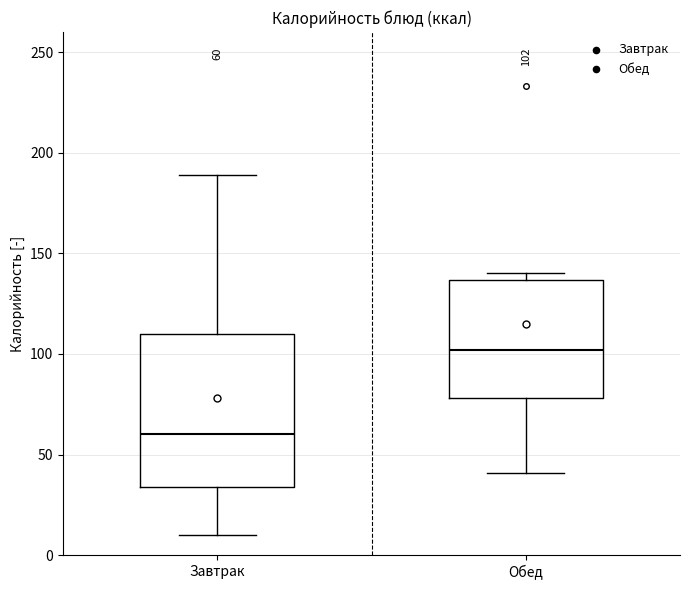

Which box has the highest median line?

Обед